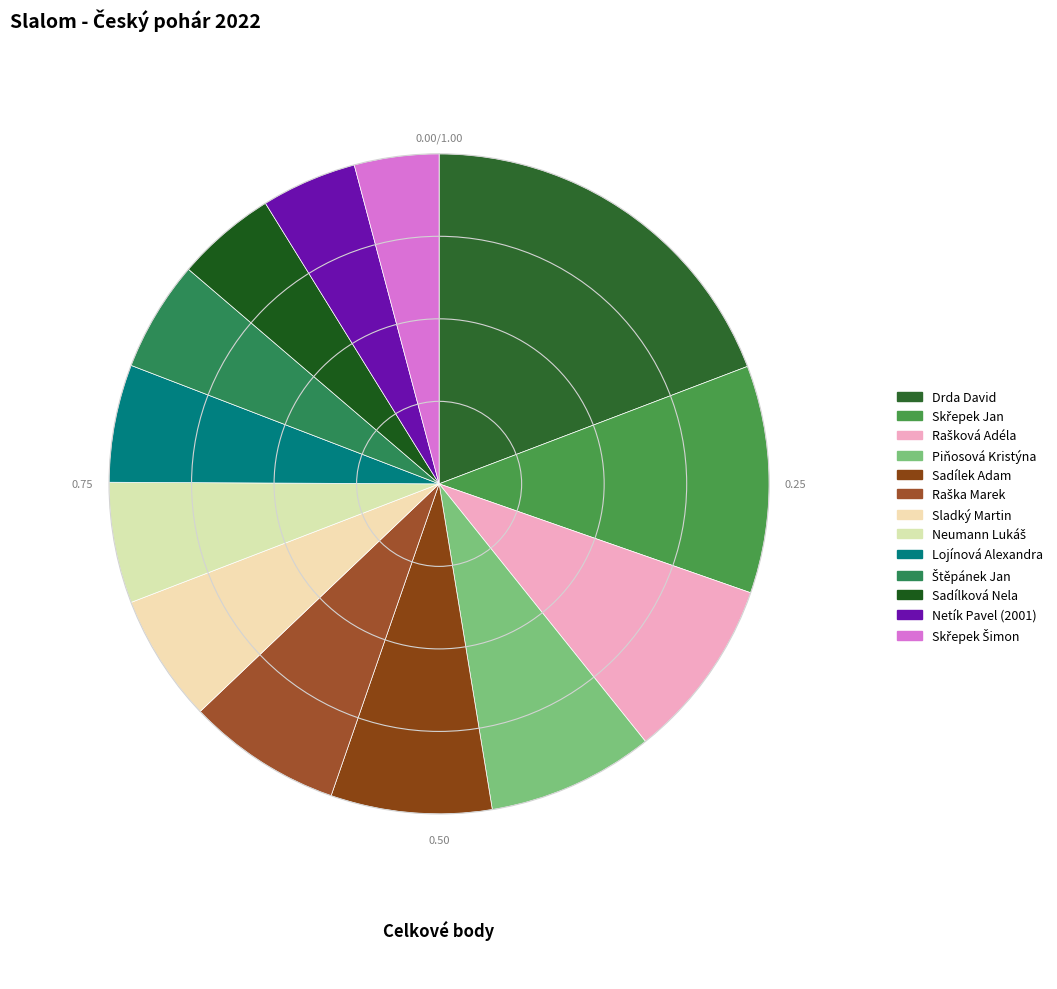

How many segments does this pie chart have?

13